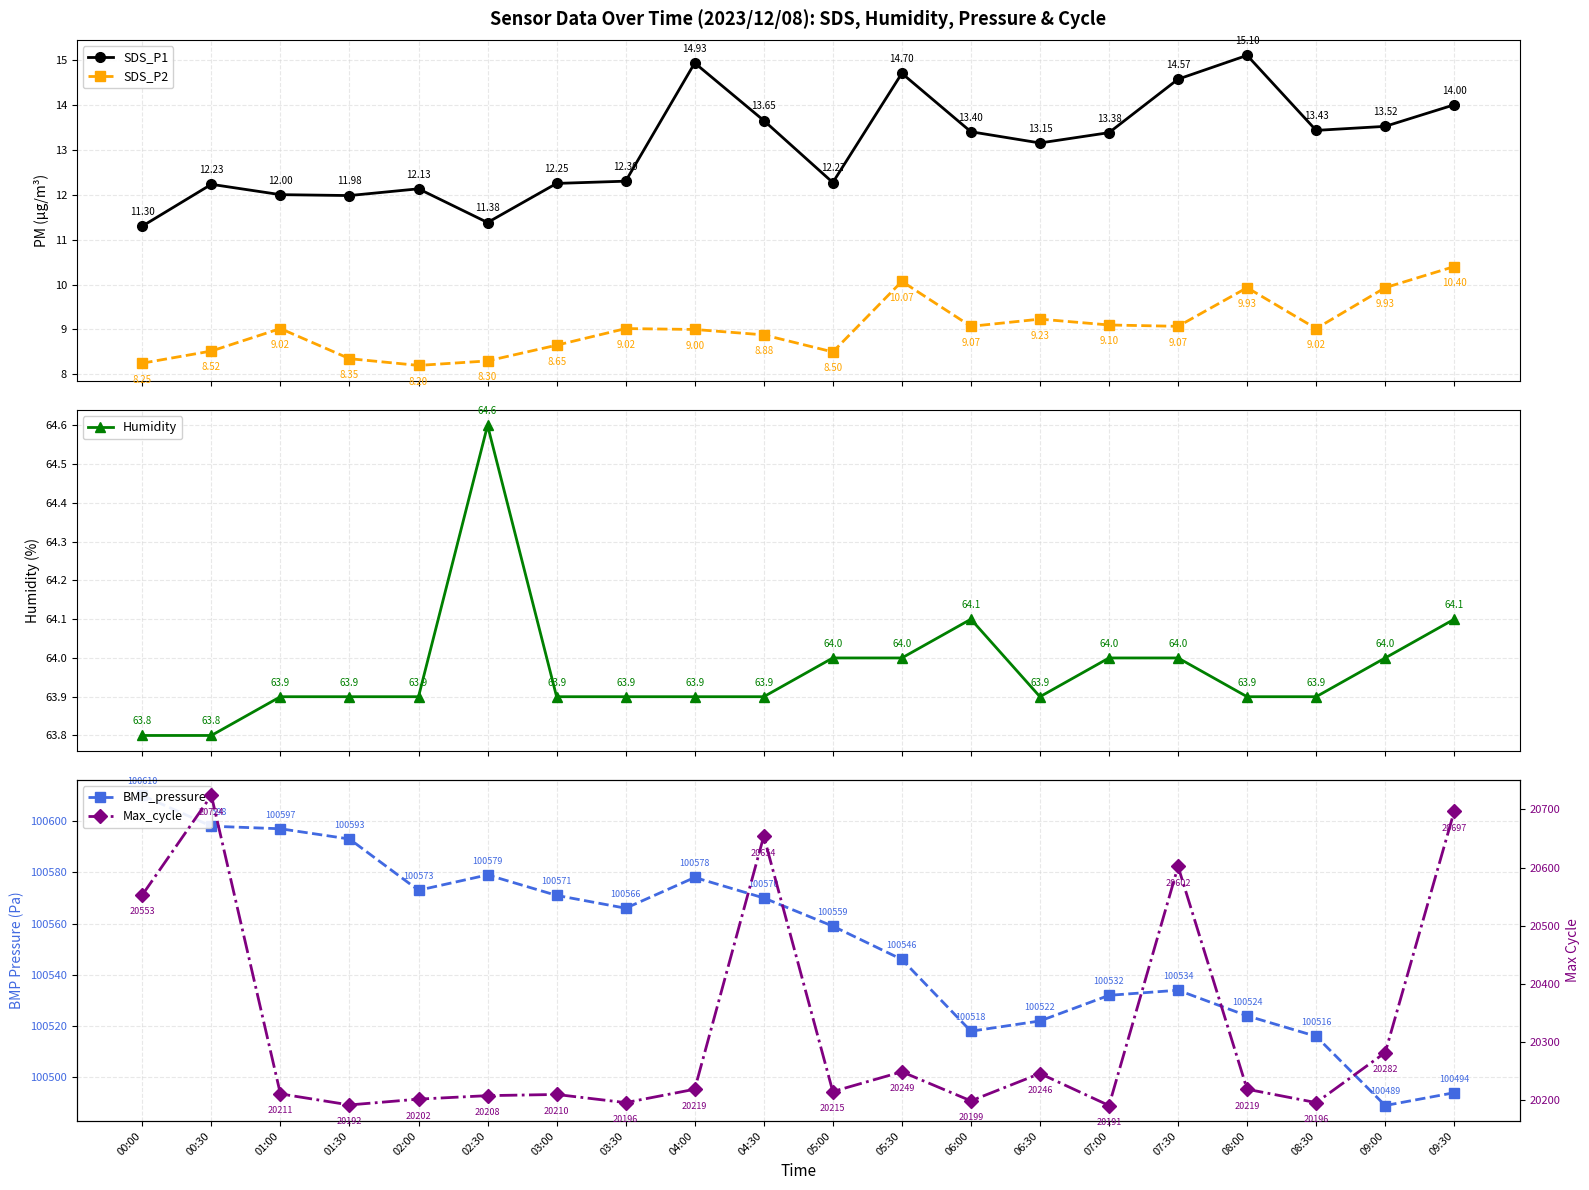

True or false: SDS_P1 and Max_cycle cross at least once.

False